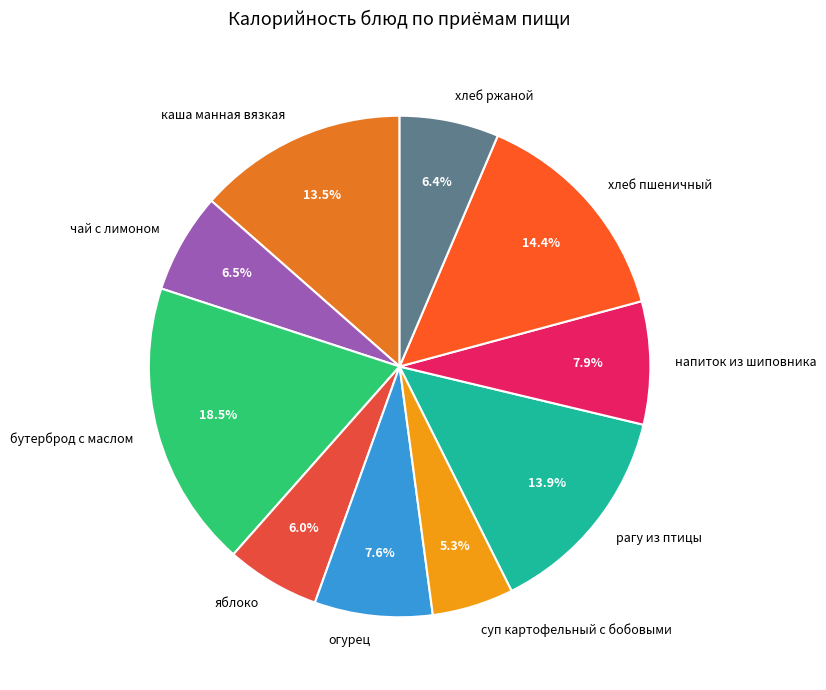

To the nearest percent, what is the difference between the largest and smallest slice percentages?

13%